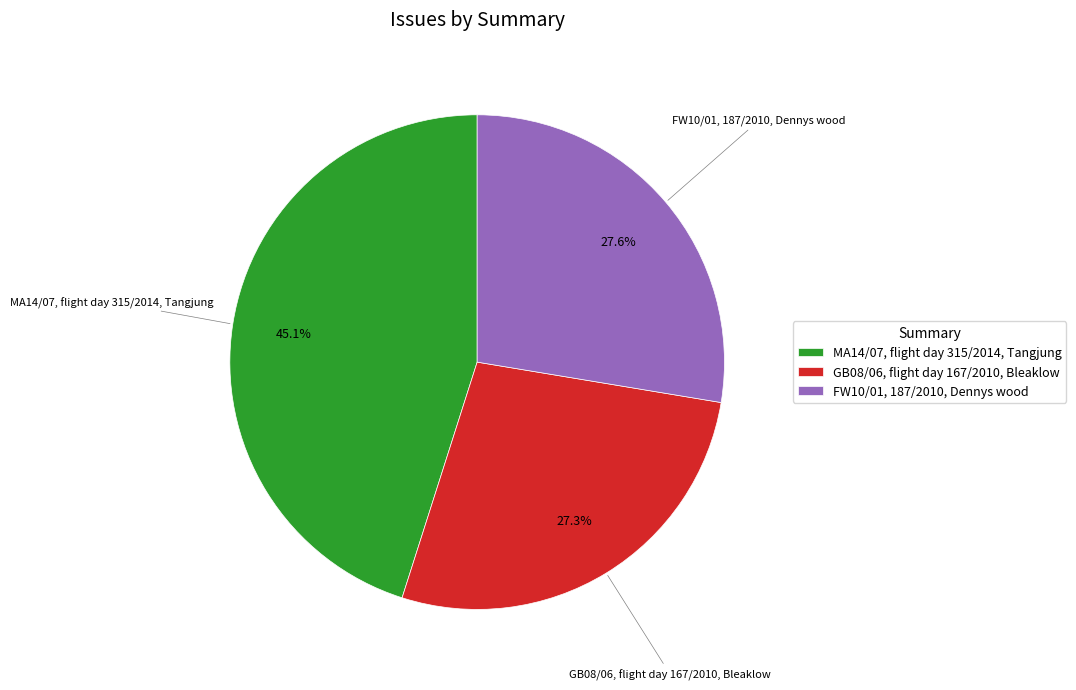

Is MA14/07, flight day 315/2014, Tangjung the majority of the pie?

No